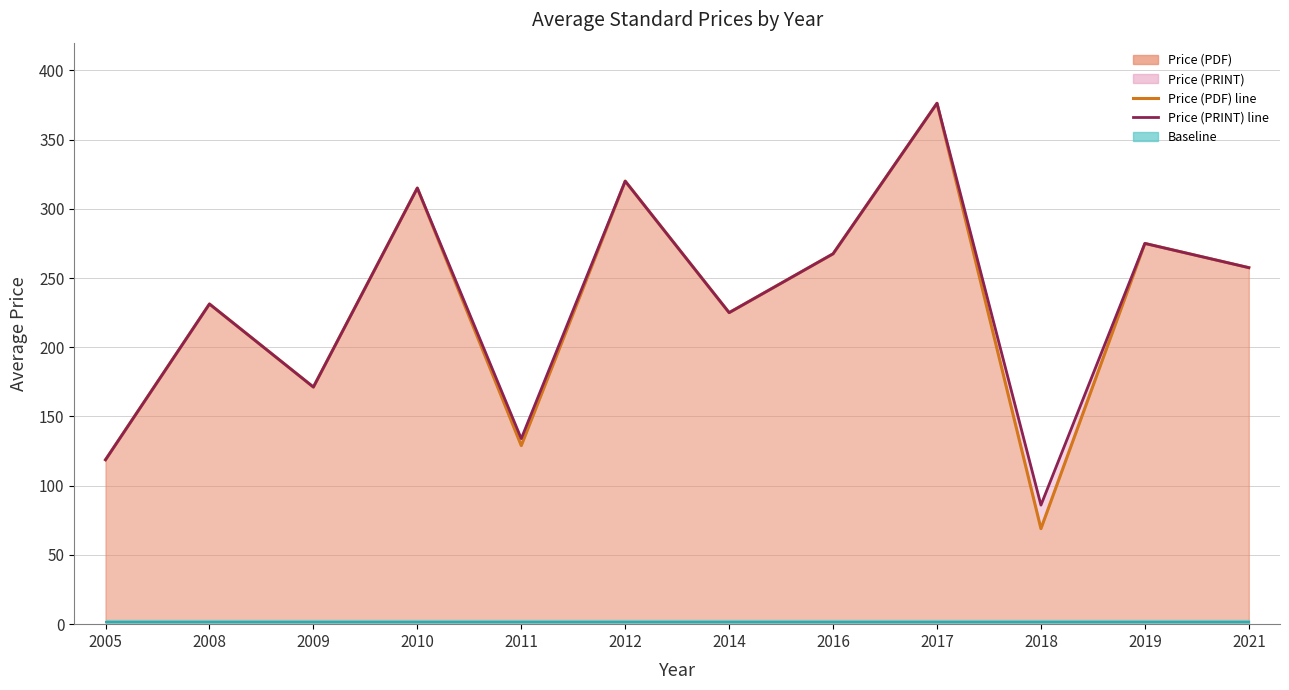

Which category has the highest value across all series?

2017